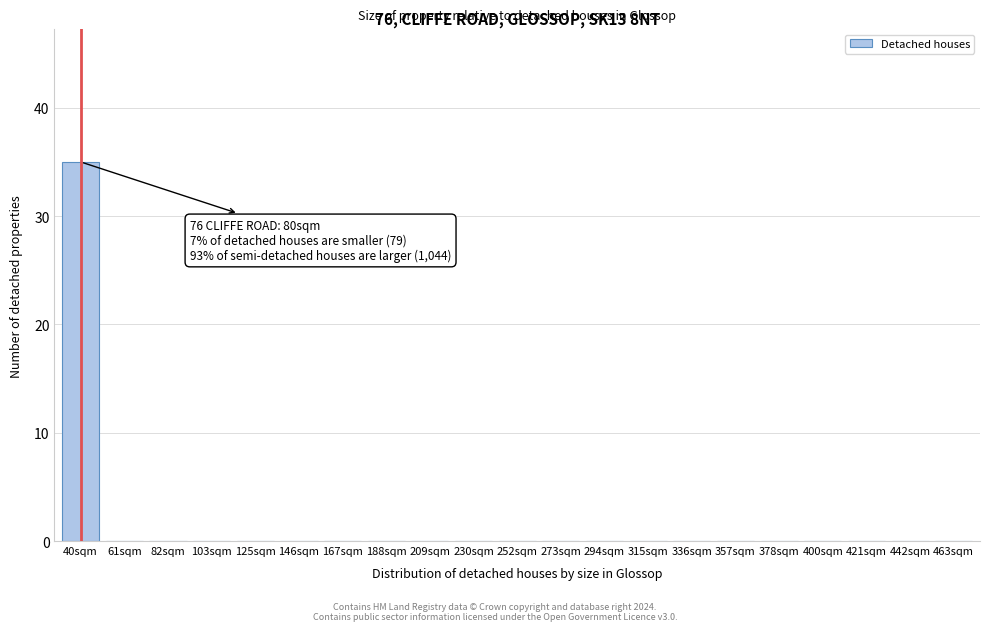

Reading left to right, what are all the values shown in this chart?

40sqm=35	61sqm=0	82sqm=0	103sqm=0	125sqm=0	146sqm=0	167sqm=0	188sqm=0	209sqm=0	230sqm=0	252sqm=0	273sqm=0	294sqm=0	315sqm=0	336sqm=0	357sqm=0	378sqm=0	400sqm=0	421sqm=0	442sqm=0	463sqm=0